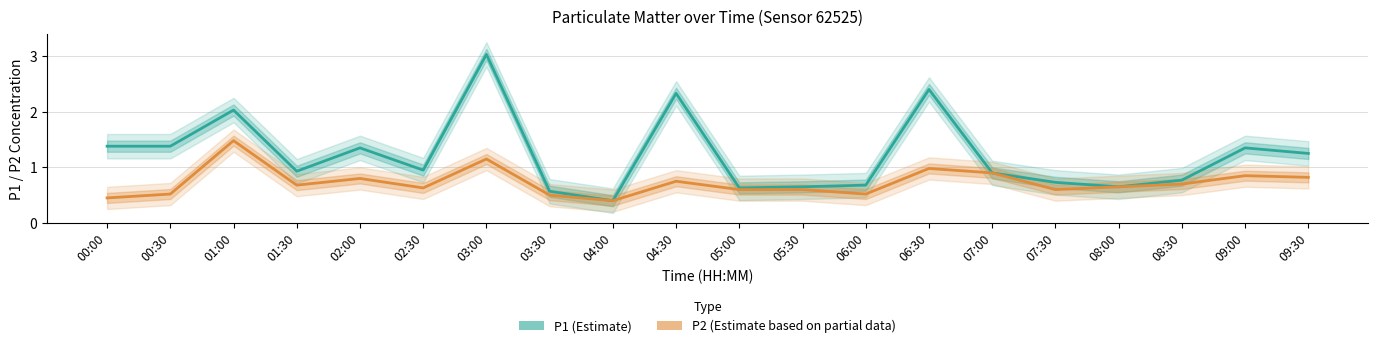

How many categories are shown in the chart?

20